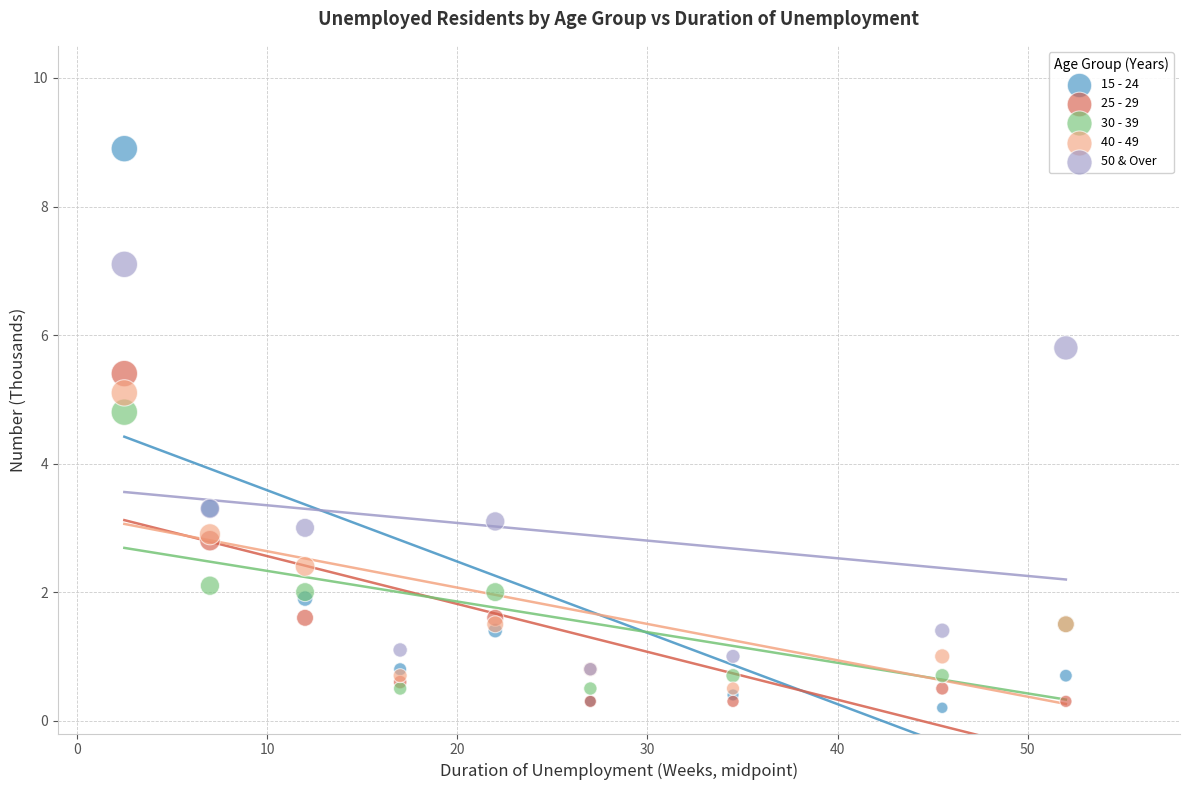

What are all the series names shown in the legend?

15 - 24, 25 - 29, 30 - 39, 40 - 49, 50 & Over